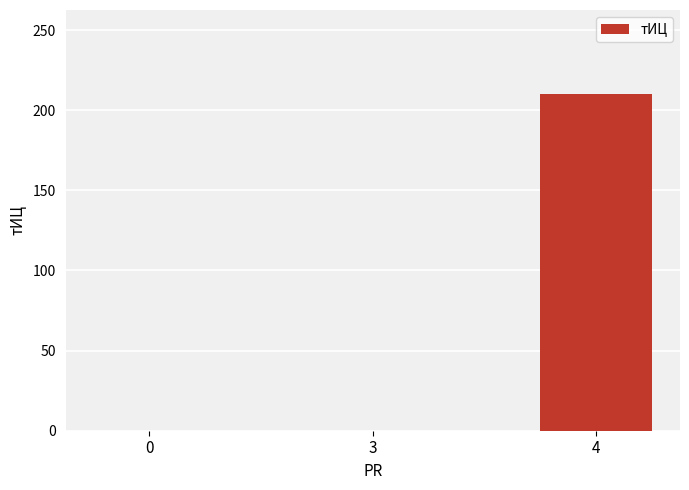

The chart shows a value of 210 at 4. True or false?

True